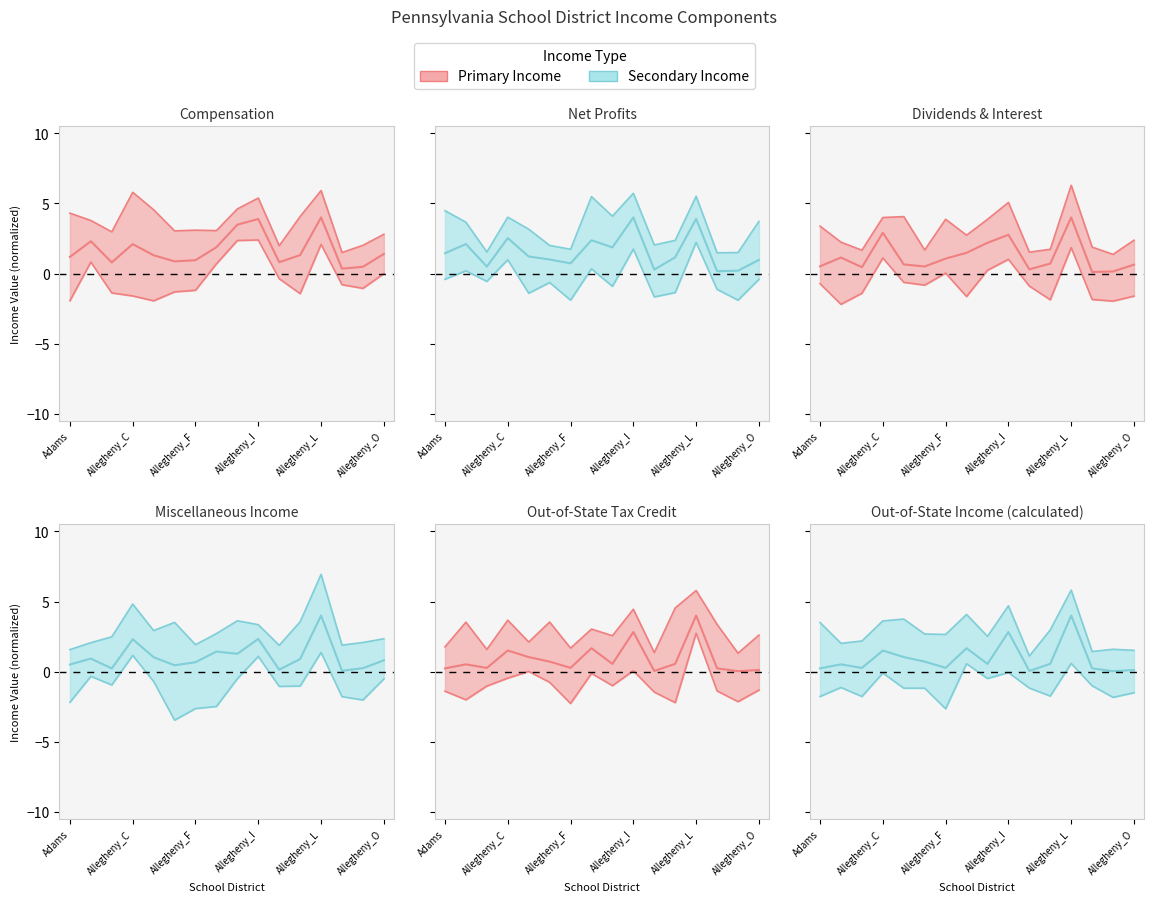

How many lines are shown in the chart?

6